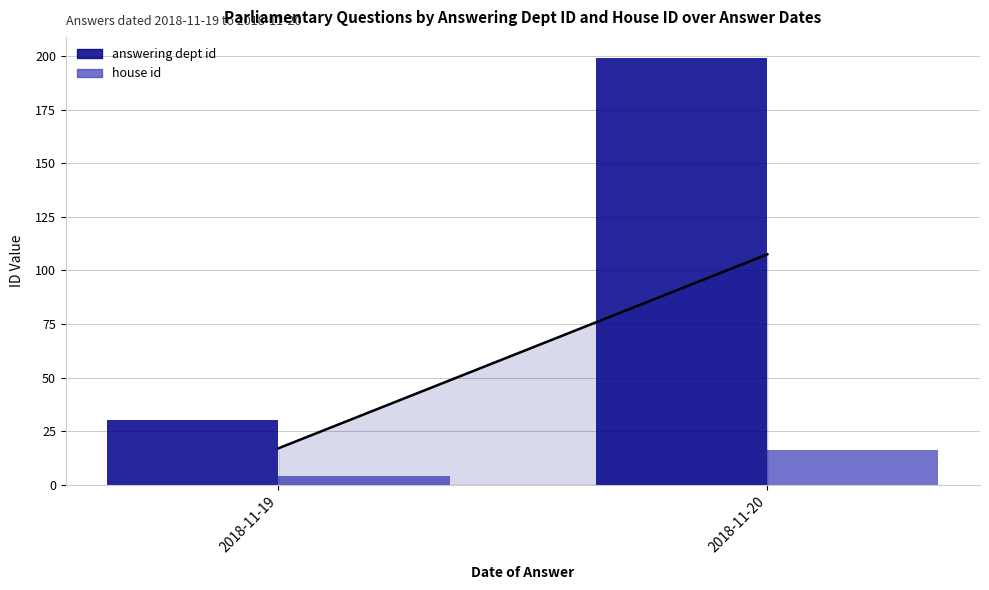

Are the bars horizontal?

No